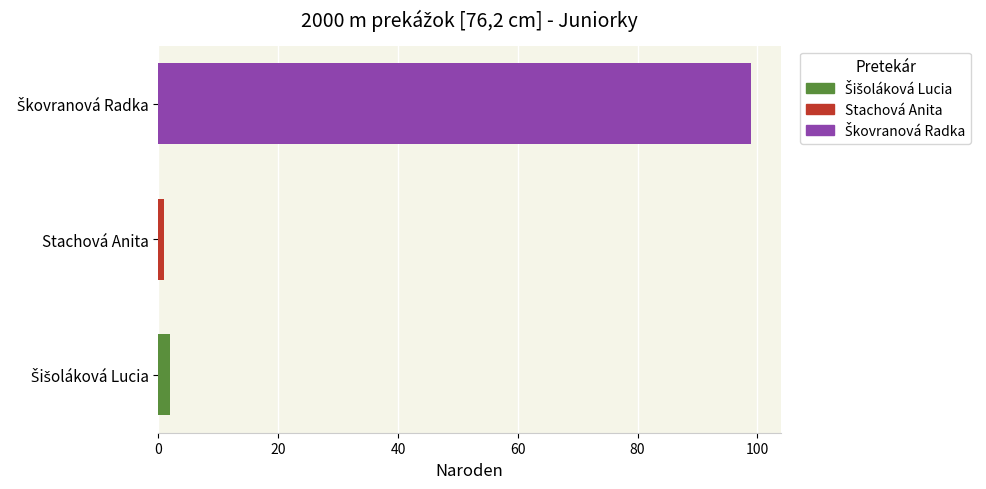

What is the difference between the maximum and minimum values?

98